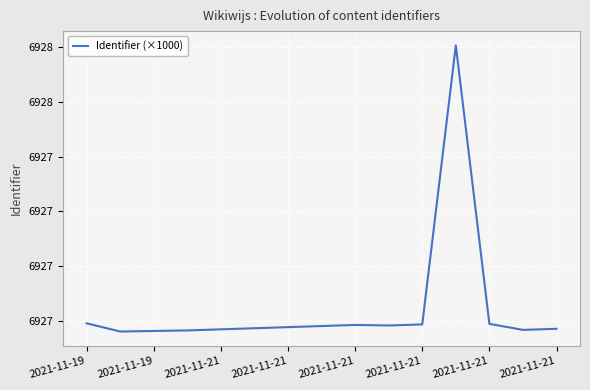

Where is the data nearest to the value 6927?

2021-11-19